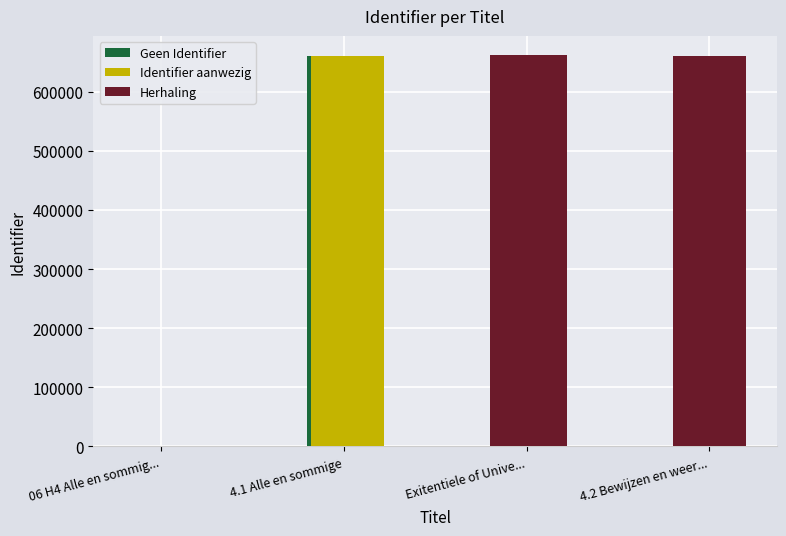

Rank the series by their maximum value, from lowest to highest.

Geen Identifier, Identifier aanwezig, Herhaling